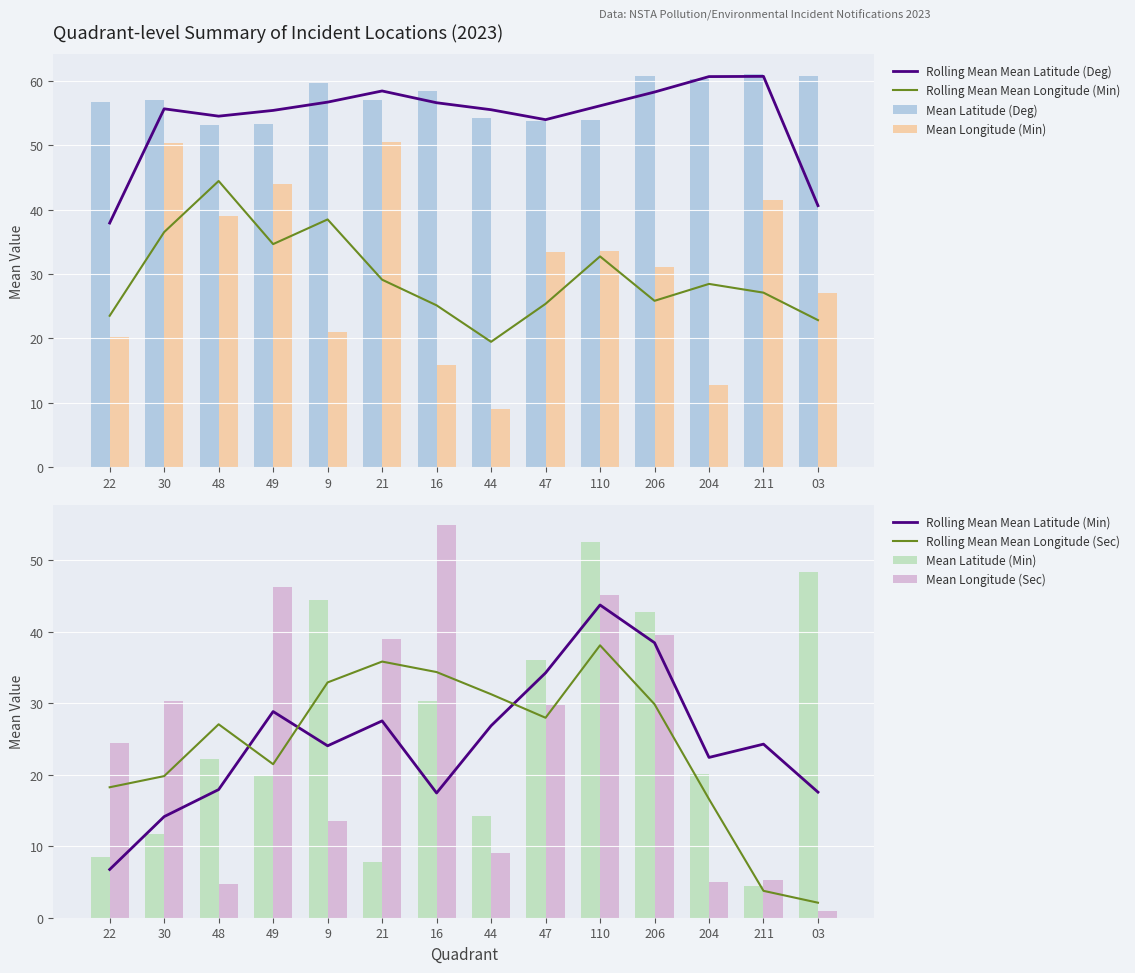

What is the difference between the second highest and second lowest values in the Mean Longitude (Sec) series?

41.6